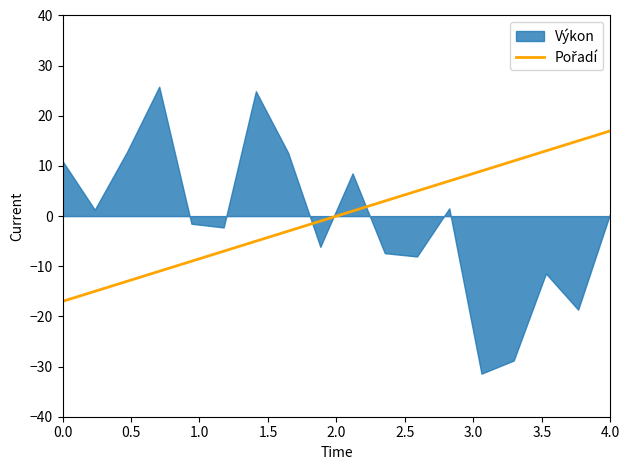

True or false: Výkon and Ročník intersect in this chart.

False